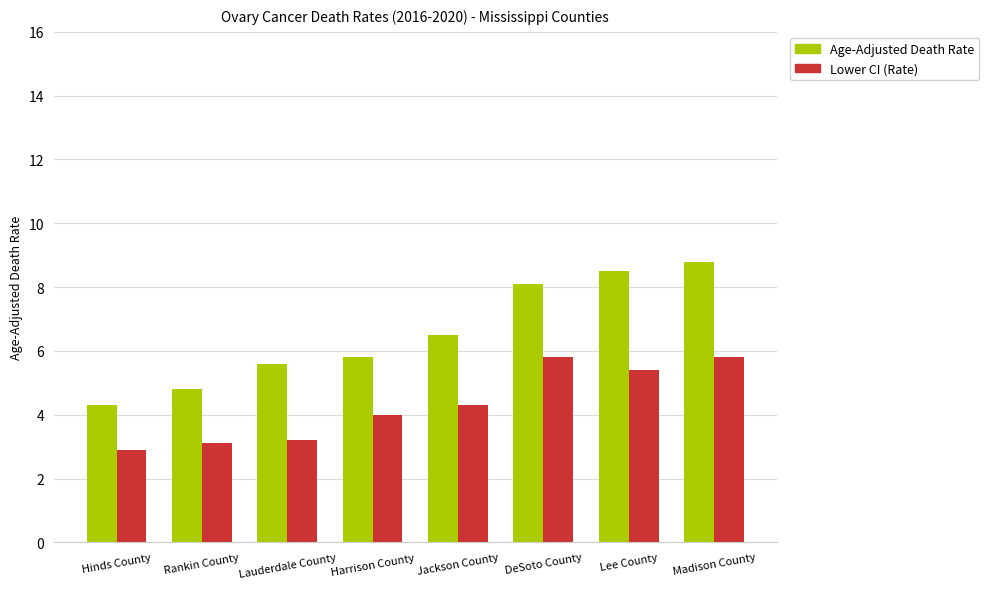

What is the maximum value shown in the chart?

8.8